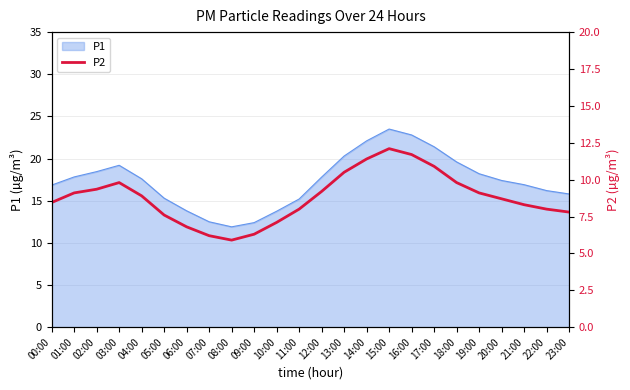

True or false: the data shows 15.4 at 13:00.

False